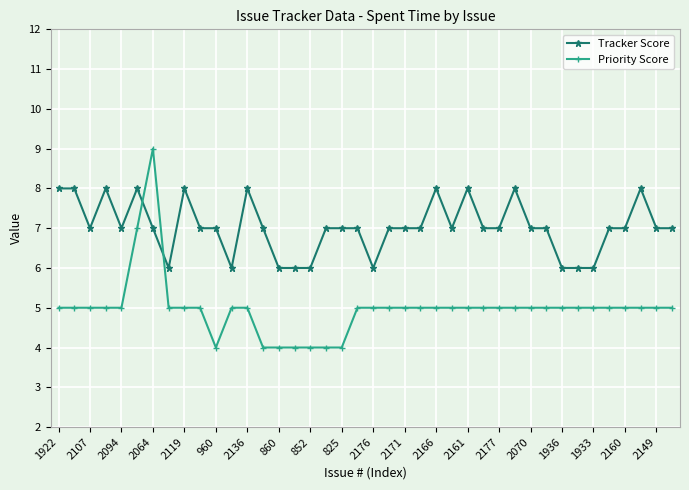

What is the value of the Tracker Score point at the 40th from the left?

7